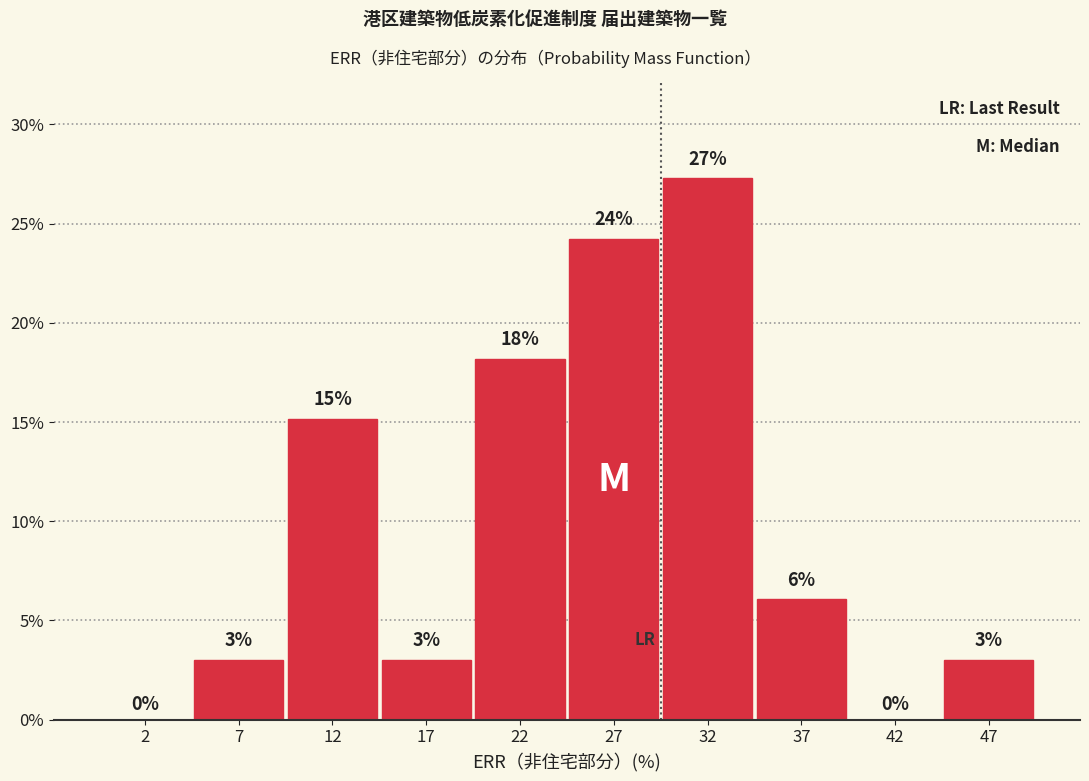

Which range on the x-axis has the tallest bar?

30 to 35